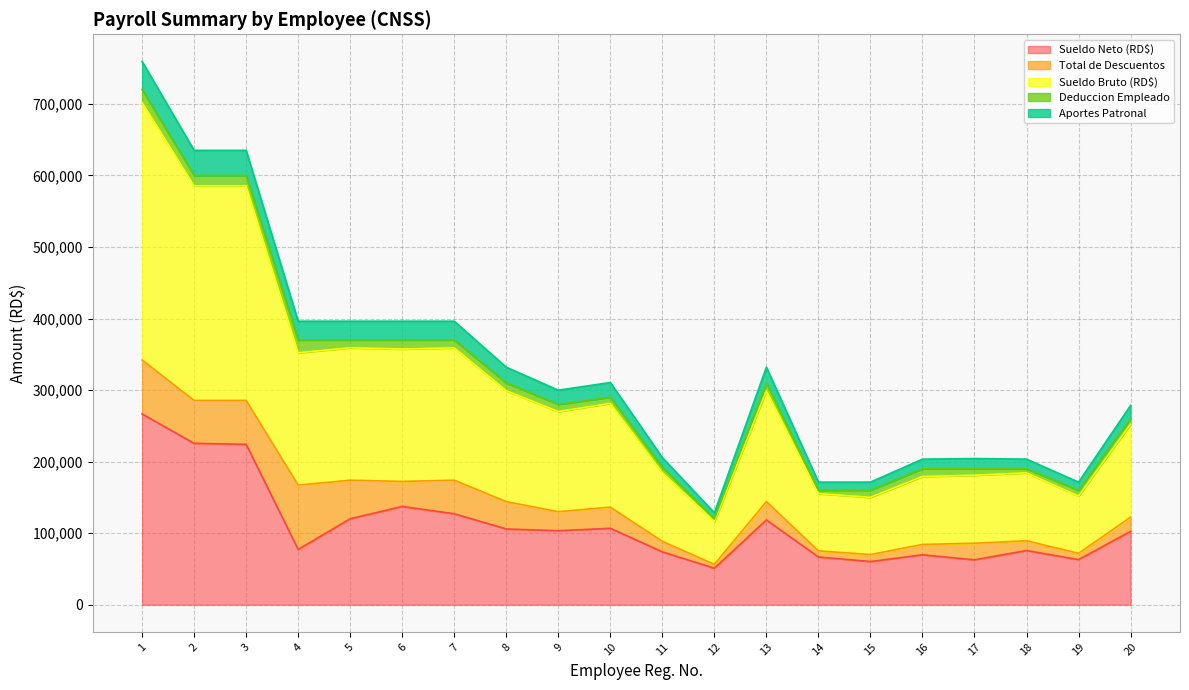

True or false: Aportes Patronal and Sueldo Neto (RD$) cross at least once.

False